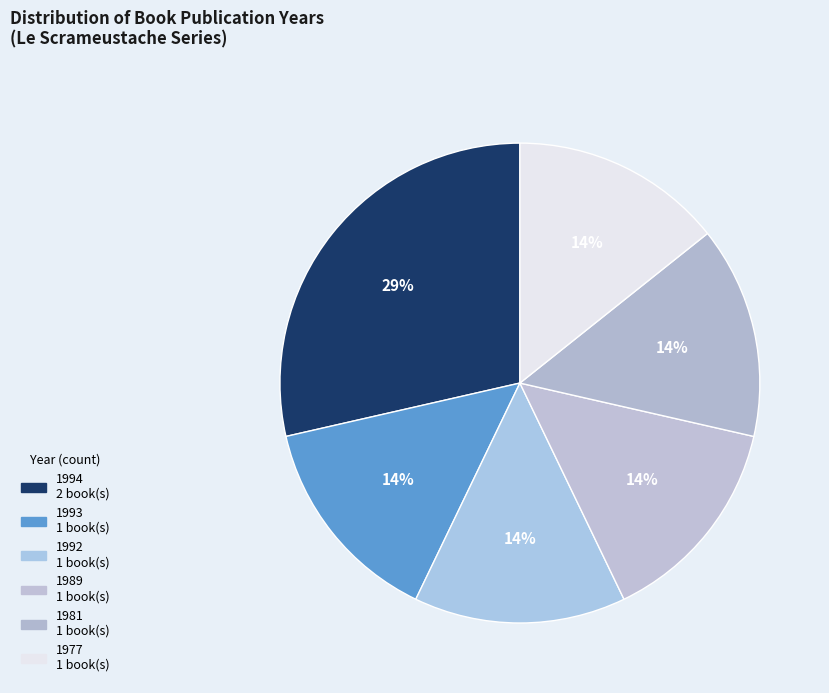

Count the number of slices in the pie.

6